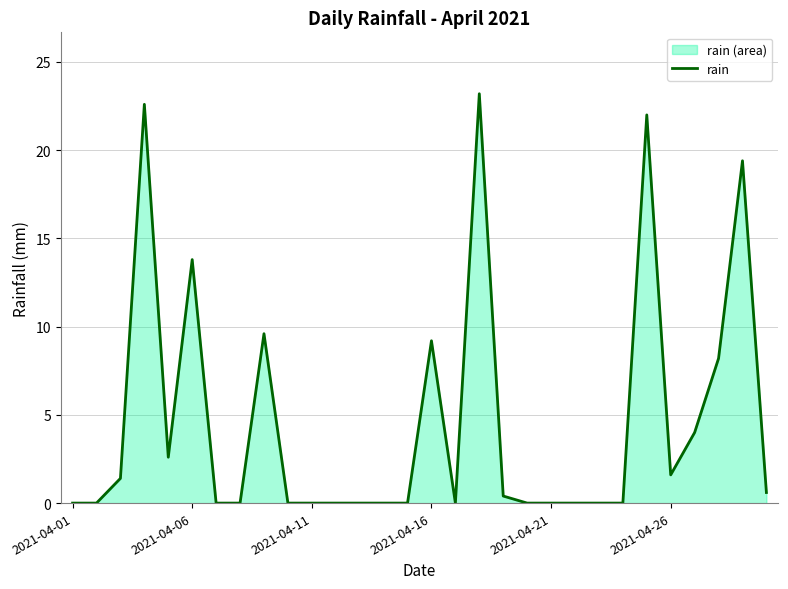

The value at 2021-04-26 is 0.7. True or false?

False